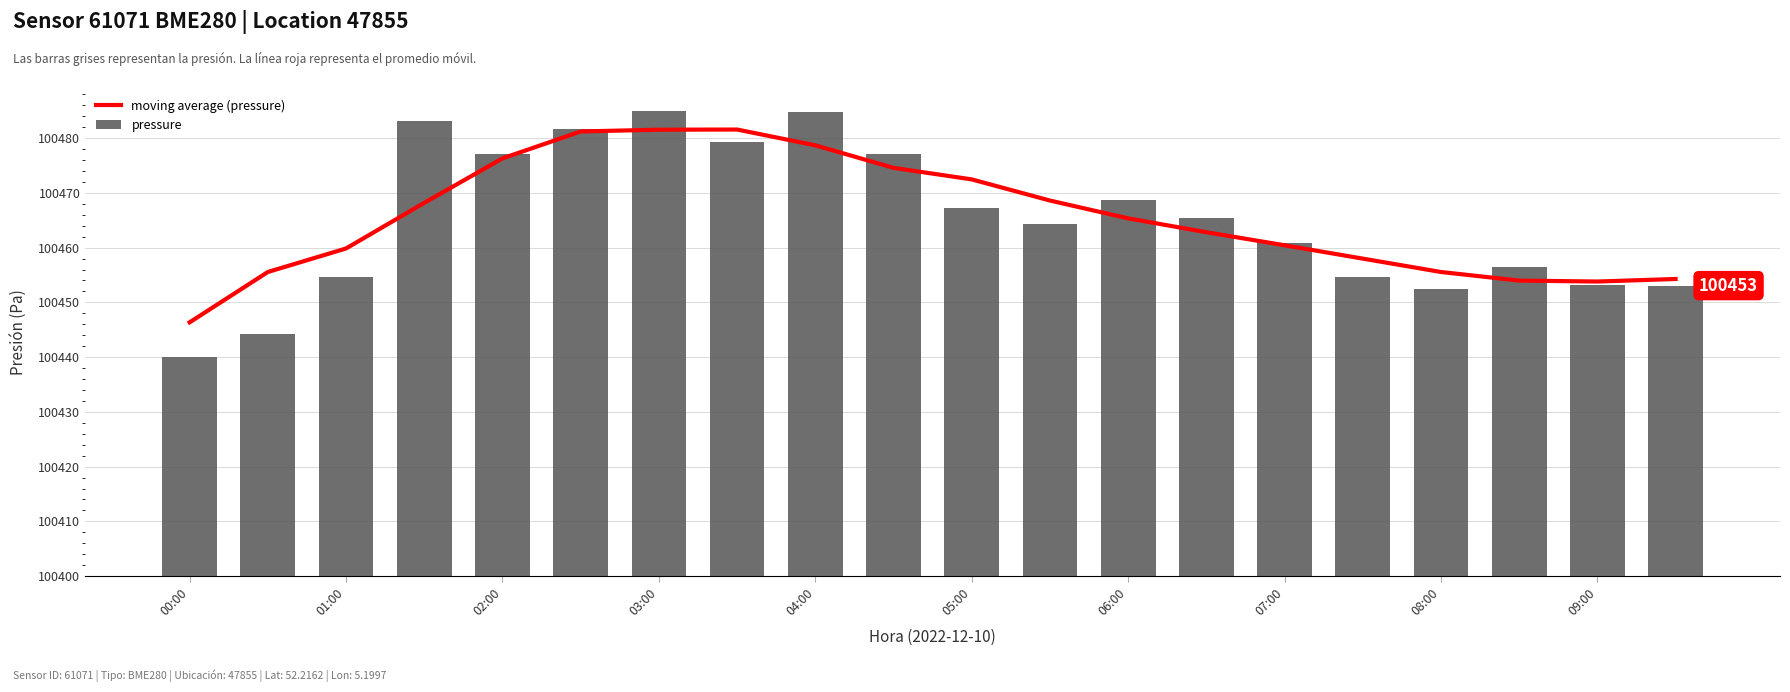

List the labels in order of pressure value, smallest first.

00:00, 01:00, 16, 19, 18, 02:00, 15, 17, 14, 11, 13, 10, 12, 04:00, 09:00, 07:00, 05:00, 03:00, 08:00, 06:00